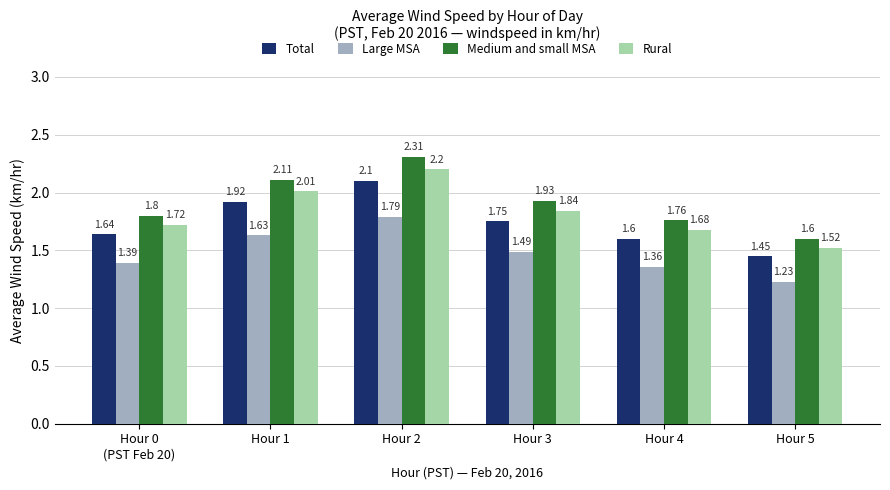

What position from the right is Hour 1?

5